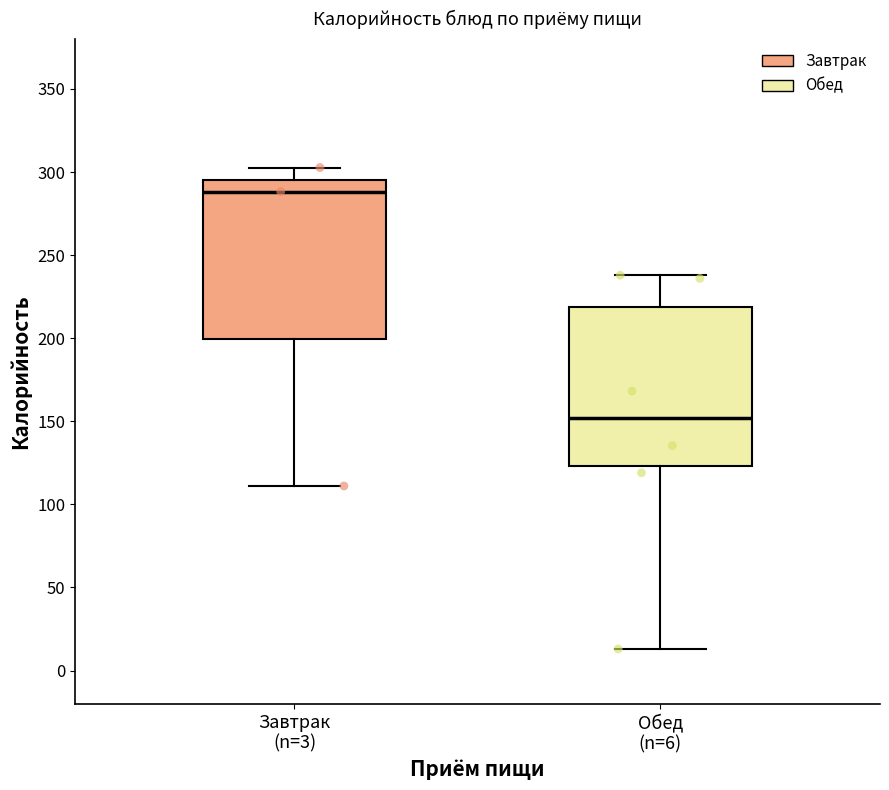

Which box's median line is the highest?

Завтрак (n=3)